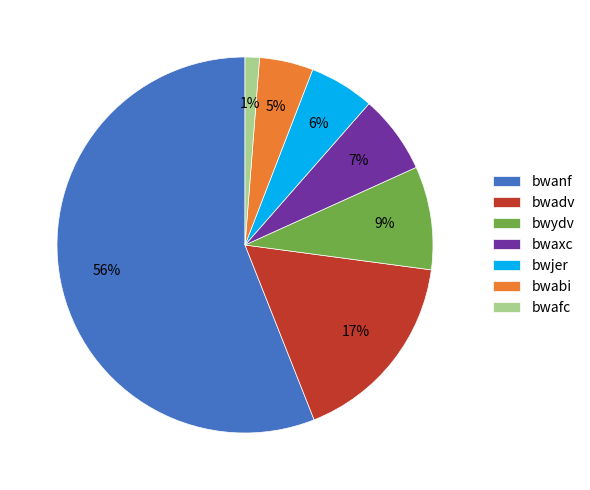

The bwanf slice represents 15% of the pie. True or false?

False